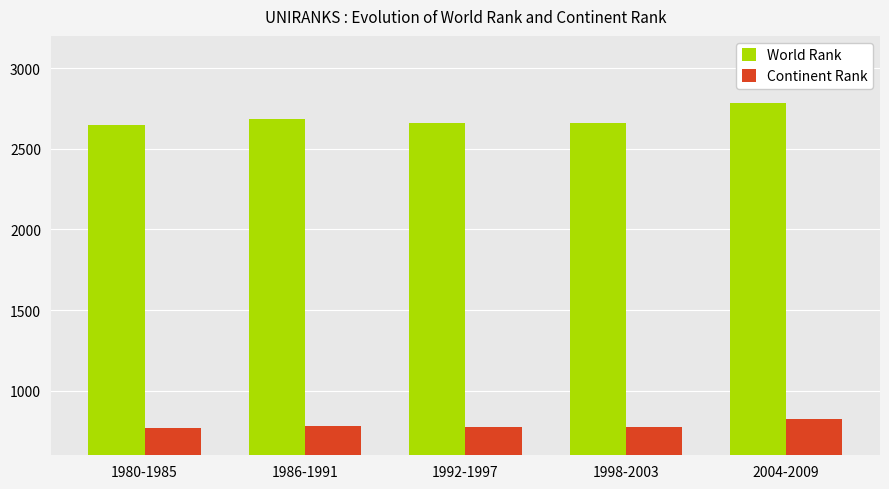

Rank the series by their maximum value, from lowest to highest.

Continent Rank, World Rank